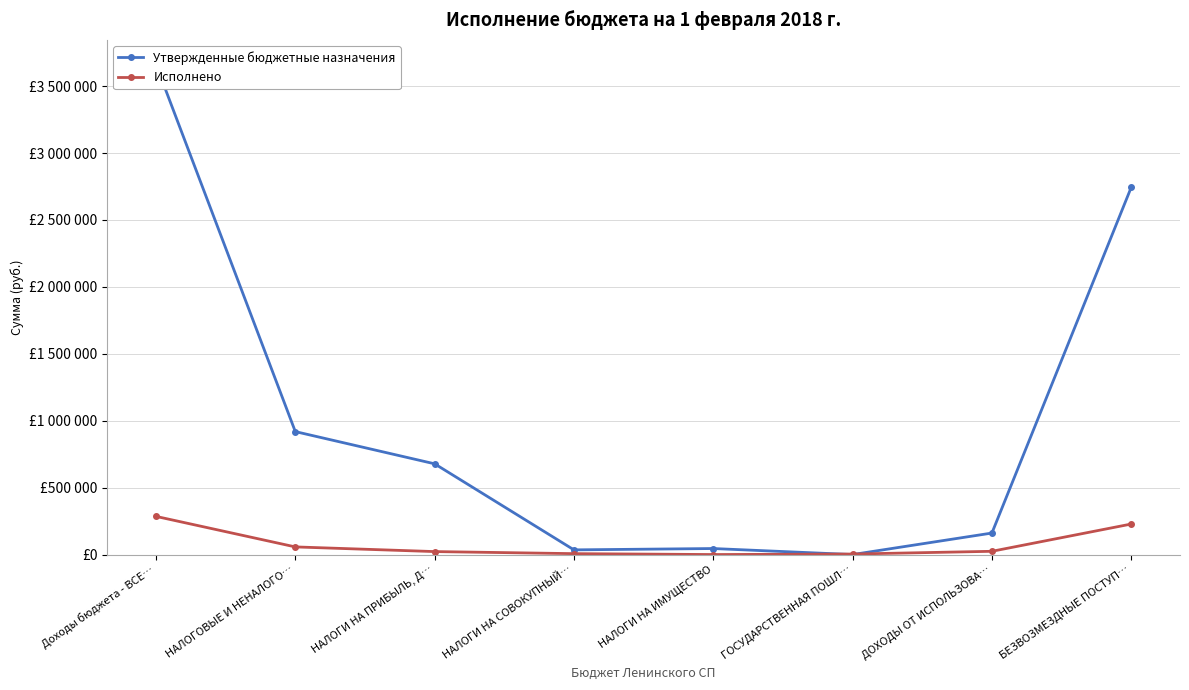

At which label does Утвержденные бюджетные назначения reach its peak?

Доходы бюджета - ВСЕ…